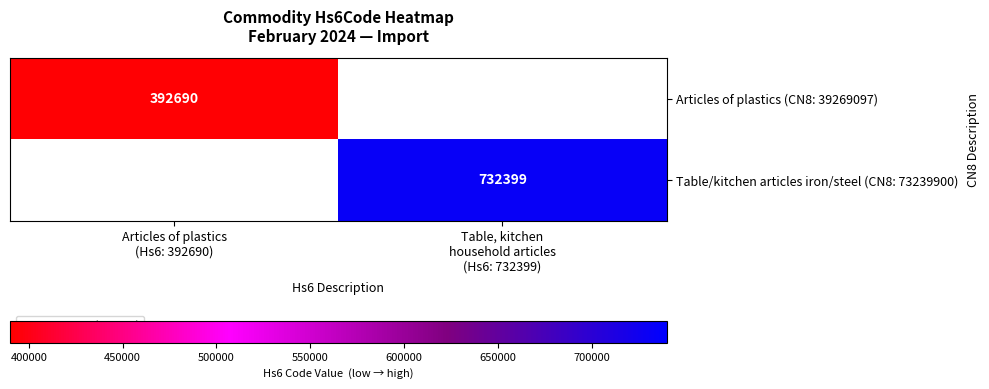

What is the maximum value shown in the chart?

732399.0